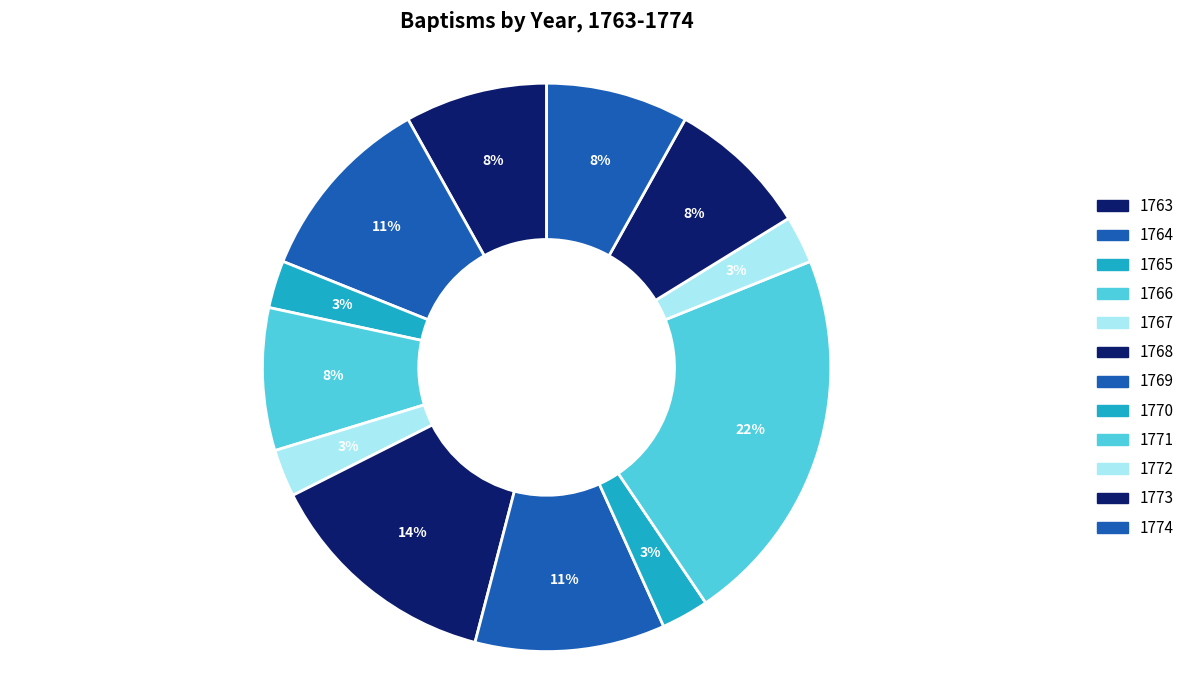

True or false: 1773 accounts for 8% of the total.

True